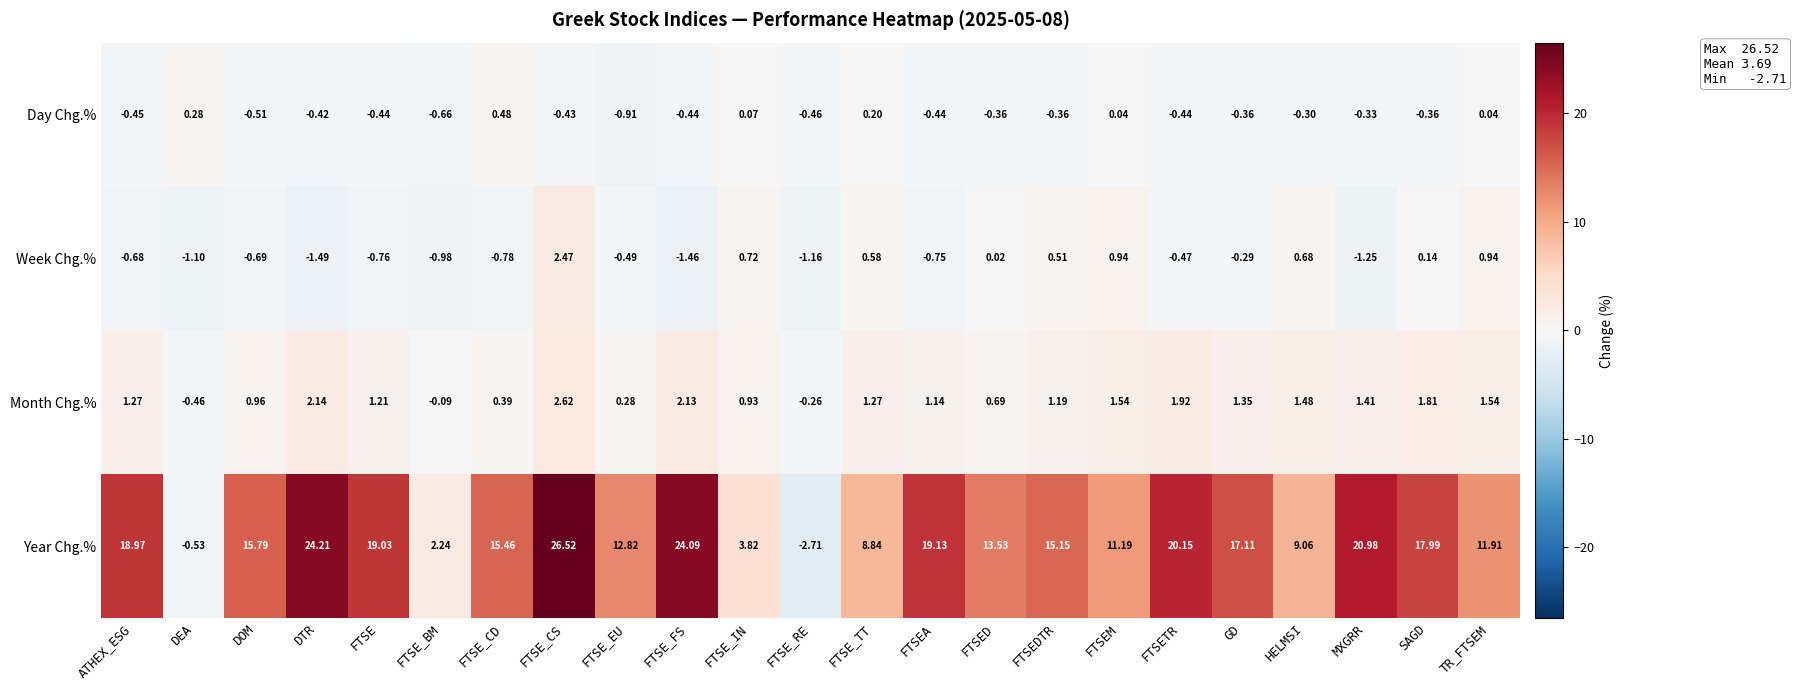

Rank the series by their maximum value, from highest to lowest.

Year Chg.%, Month Chg.%, Week Chg.%, Day Chg.%